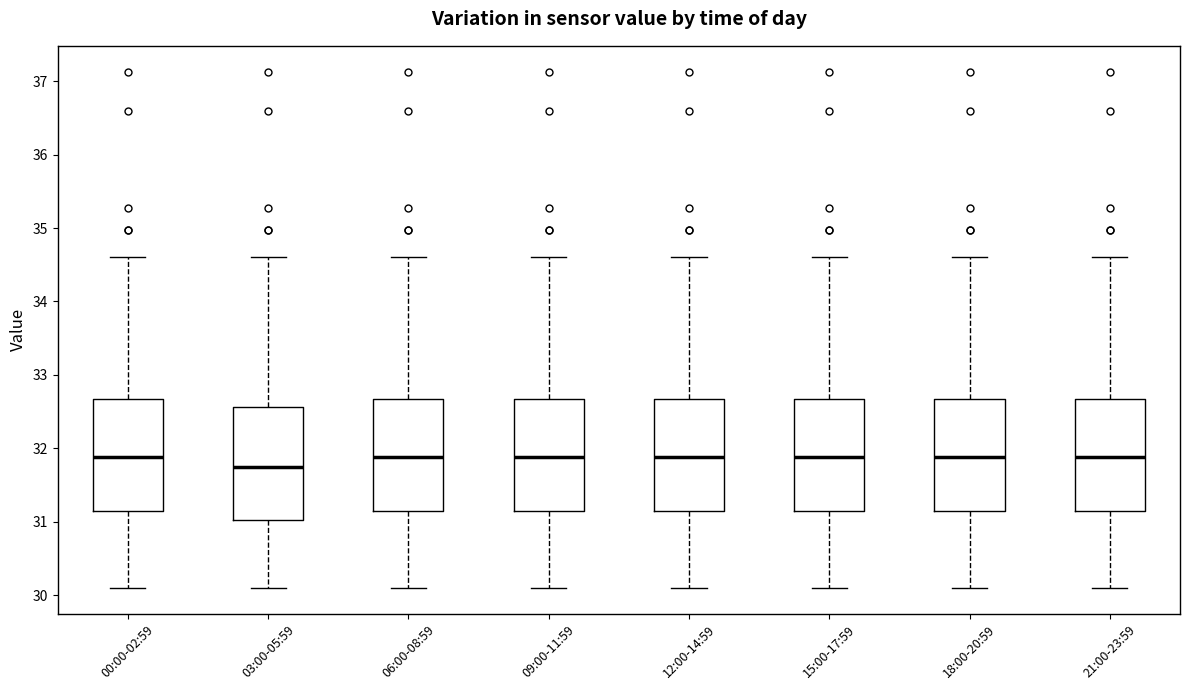

Where is the upper edge of the box for 00:00-02:59 on the y-axis? The values are not printed on the chart, so give them approximately, as read against the axis.

32.7